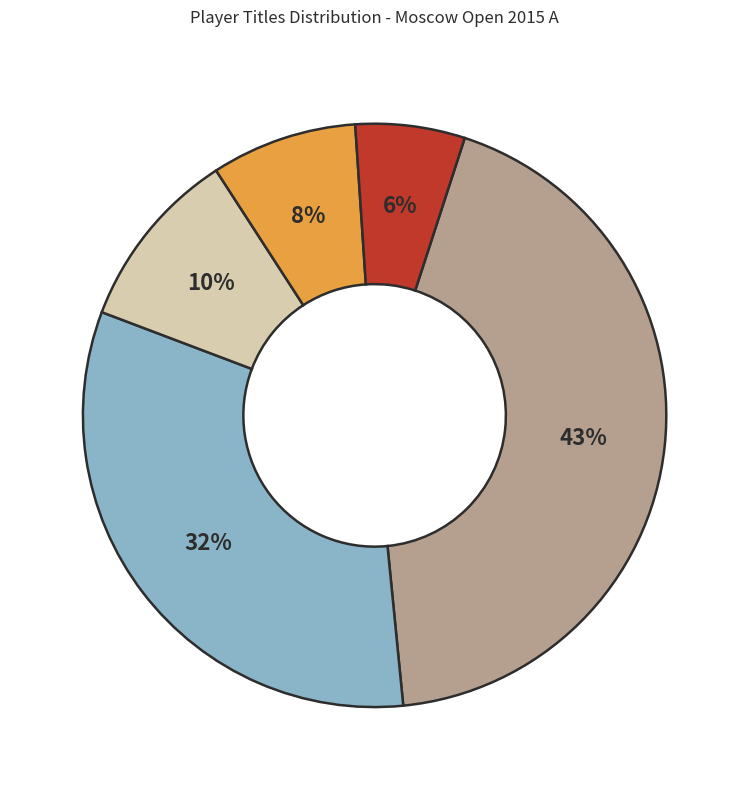

To the nearest percent, what is the average slice percentage?

20%